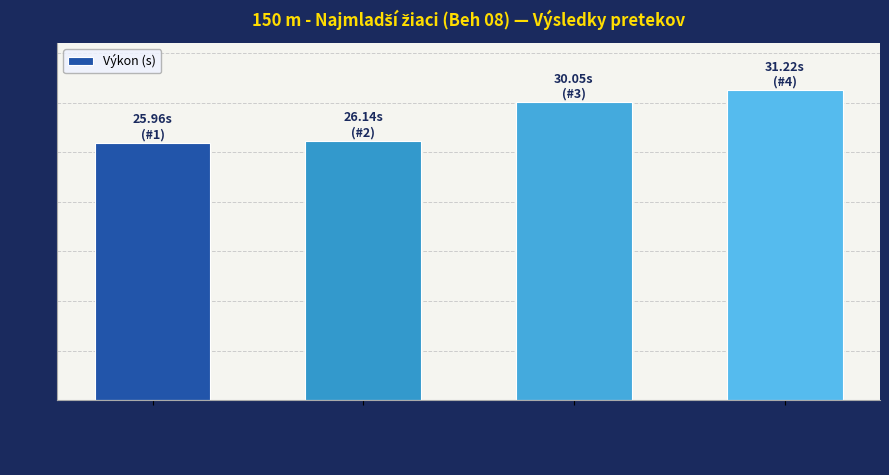

What is the greatest value displayed?

31.2